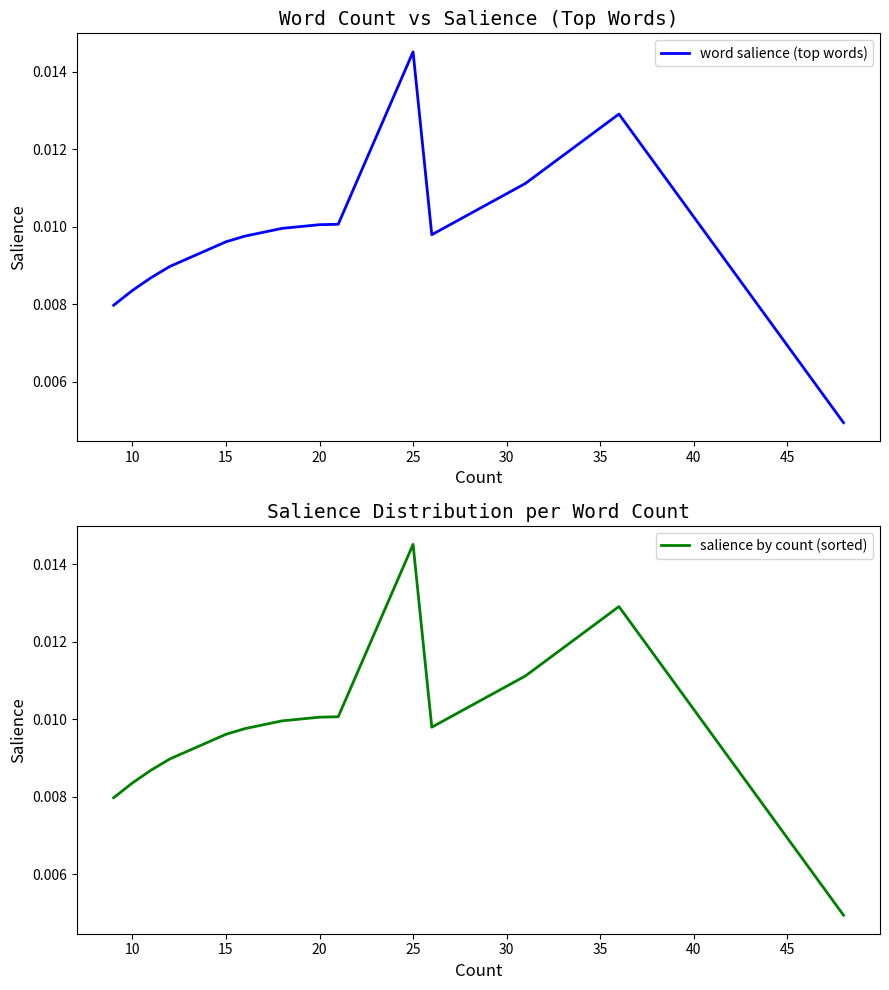

Does the chart display data point markers on the line(s)?

No